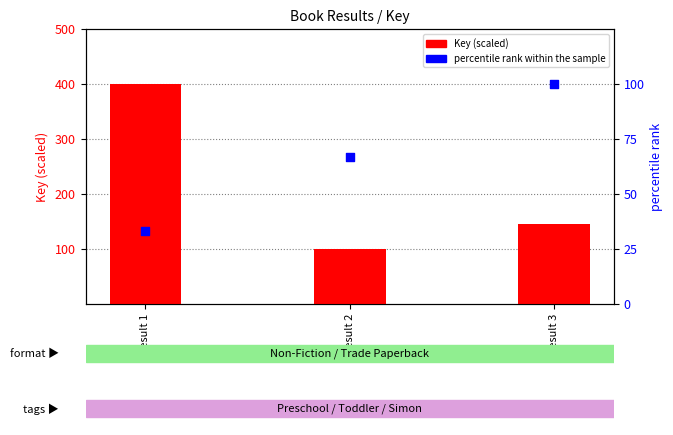

Which series contains the lowest Y value?

percentile rank within the sample